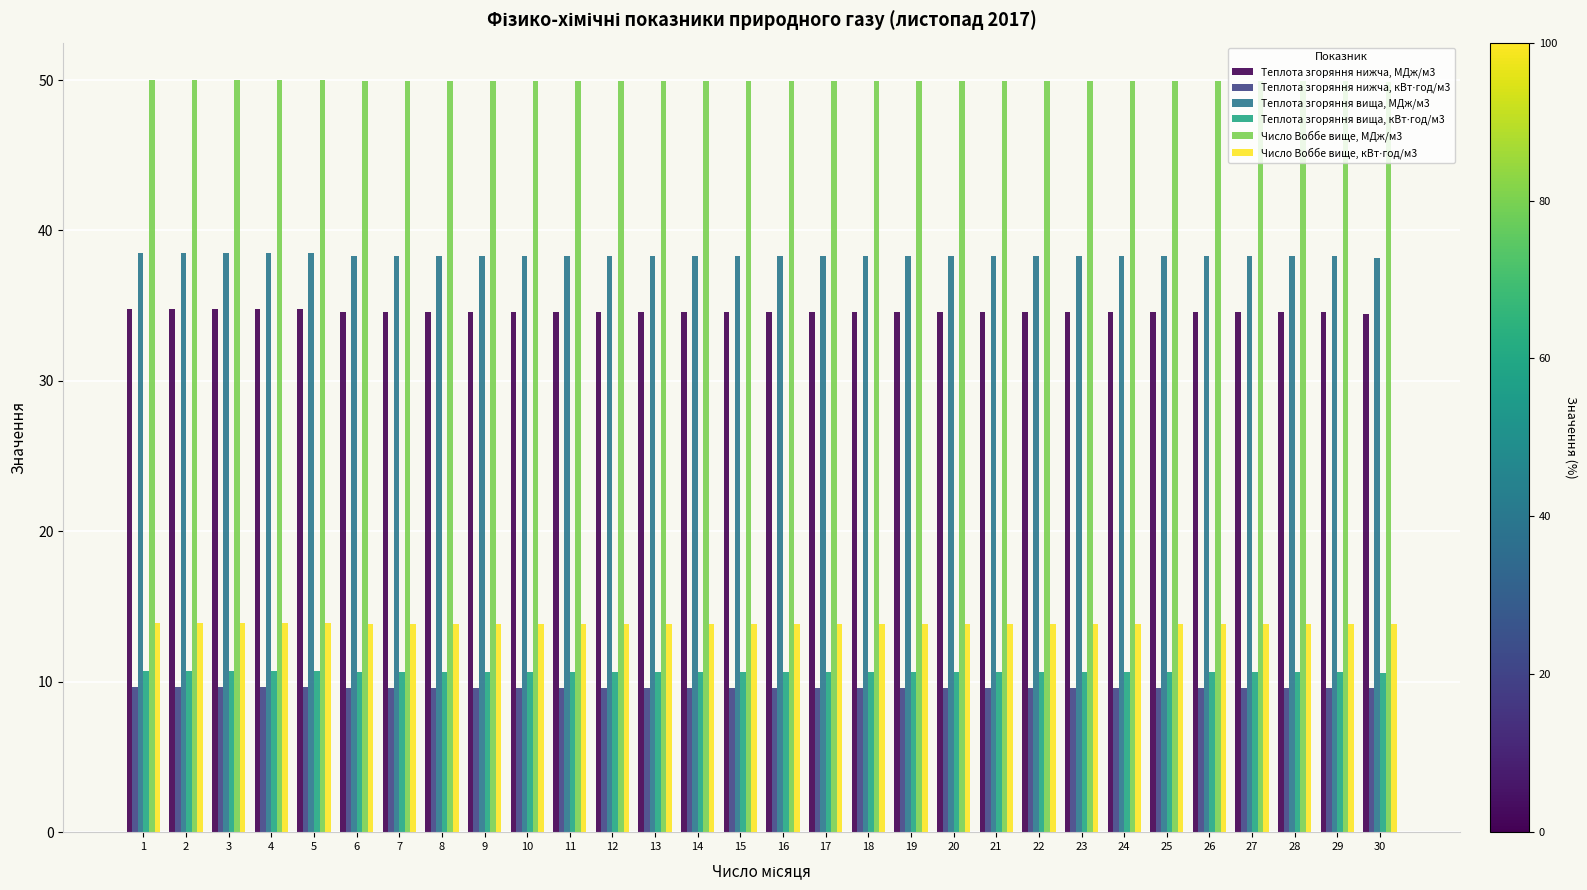

Which series has the largest total across all categories?

Число Воббе вище, МДж/м3